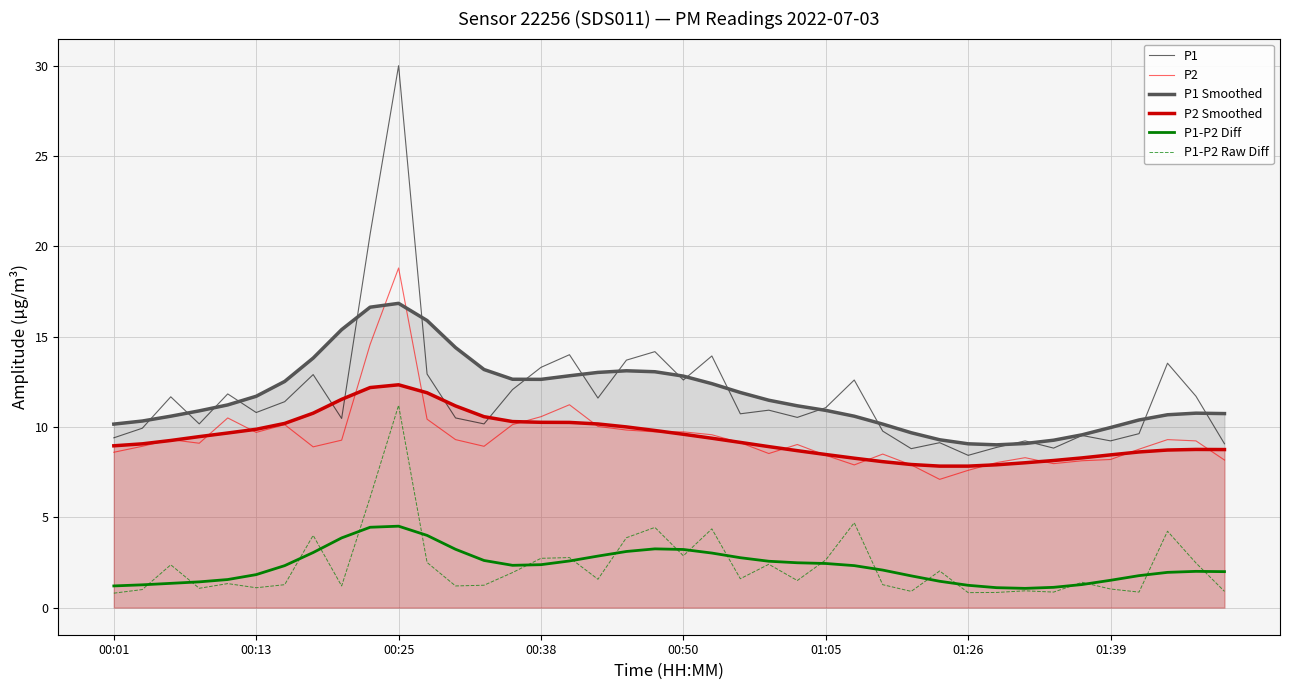

At which category is the sum across all series the highest?

00:25